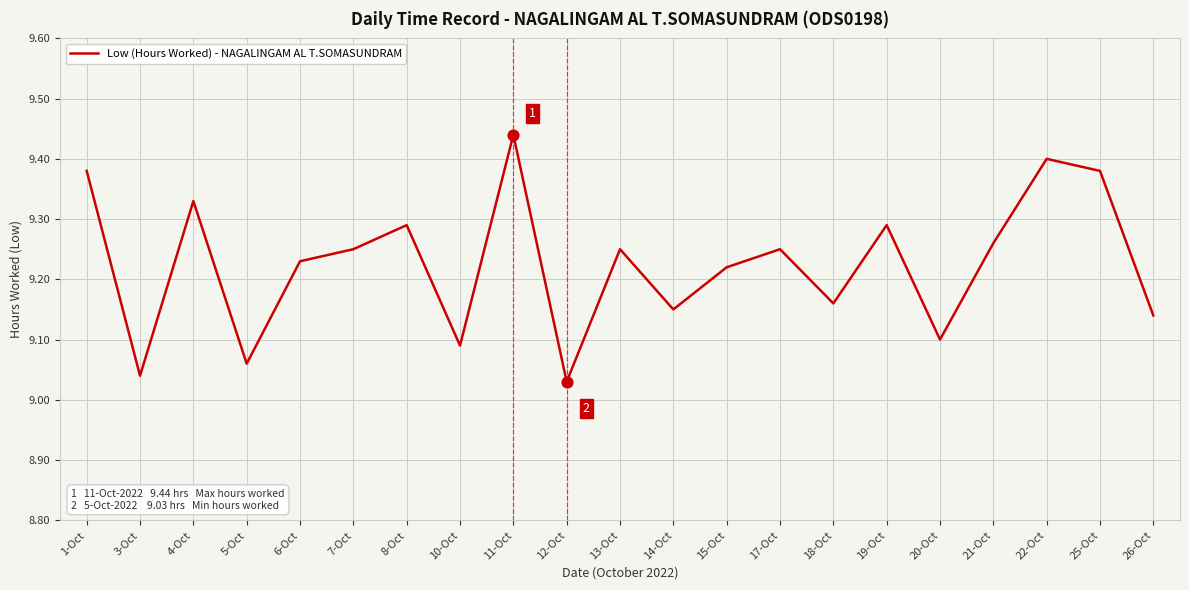

Between 4-Oct and 1-Oct, which is larger?

1-Oct